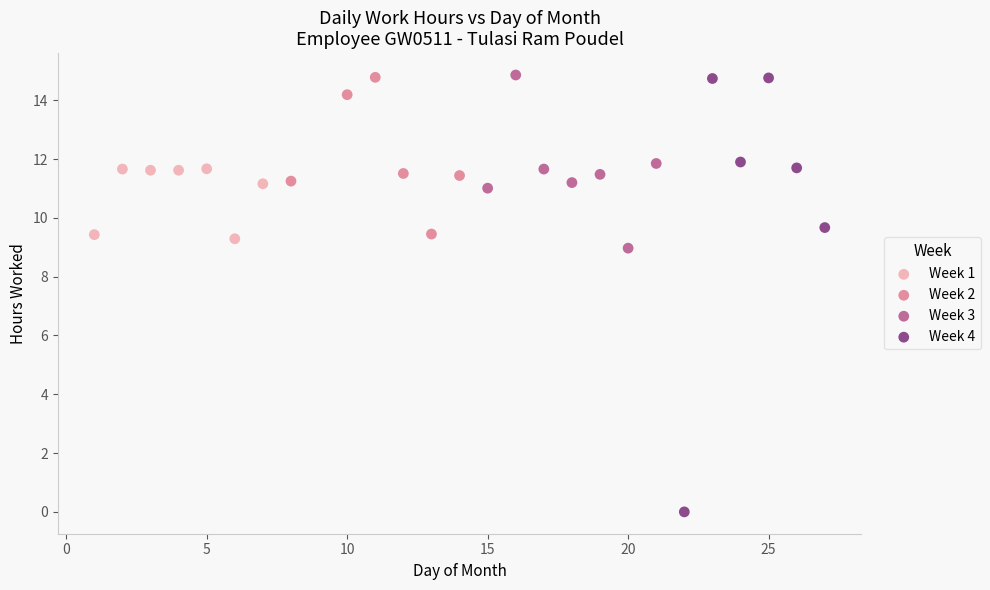

Which series contains the lowest Y value?

Week 4